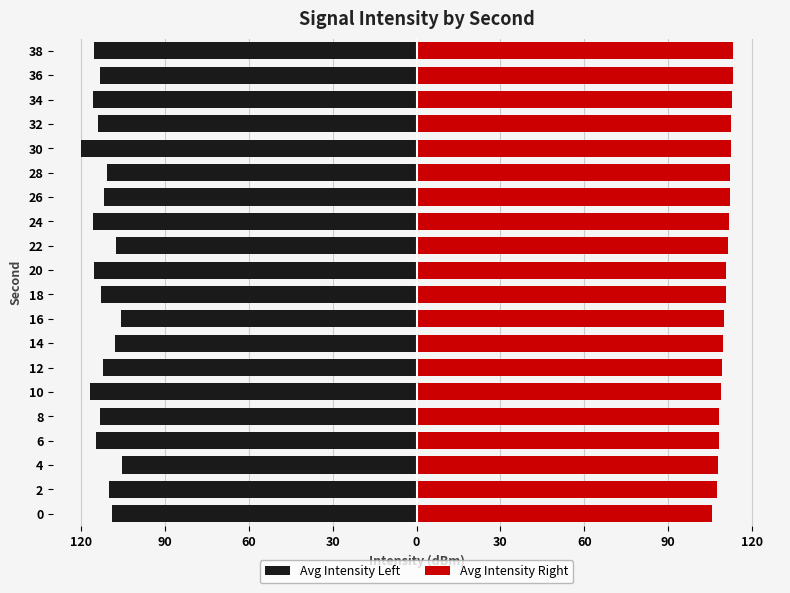

How many data points in Avg Intensity Right are above 110?

12